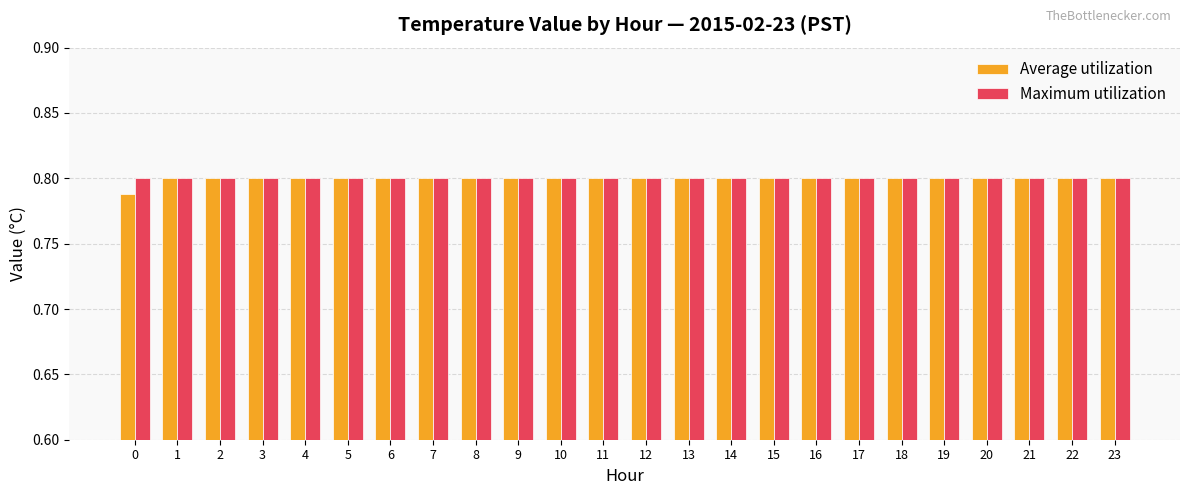

Does the chart contain stacked bars?

No